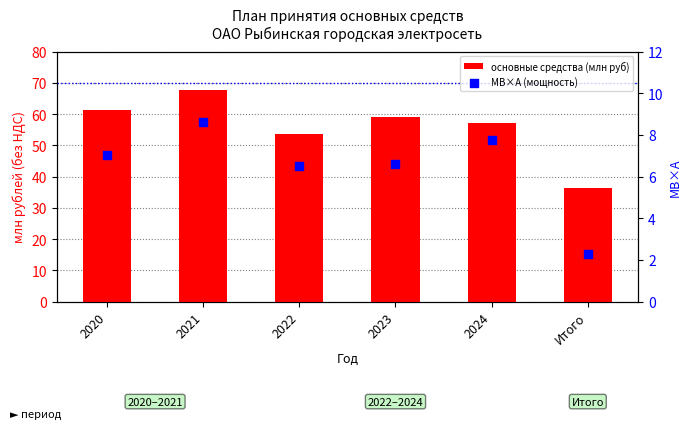

Which series contains the lowest Y value?

МВ×А (мощность)